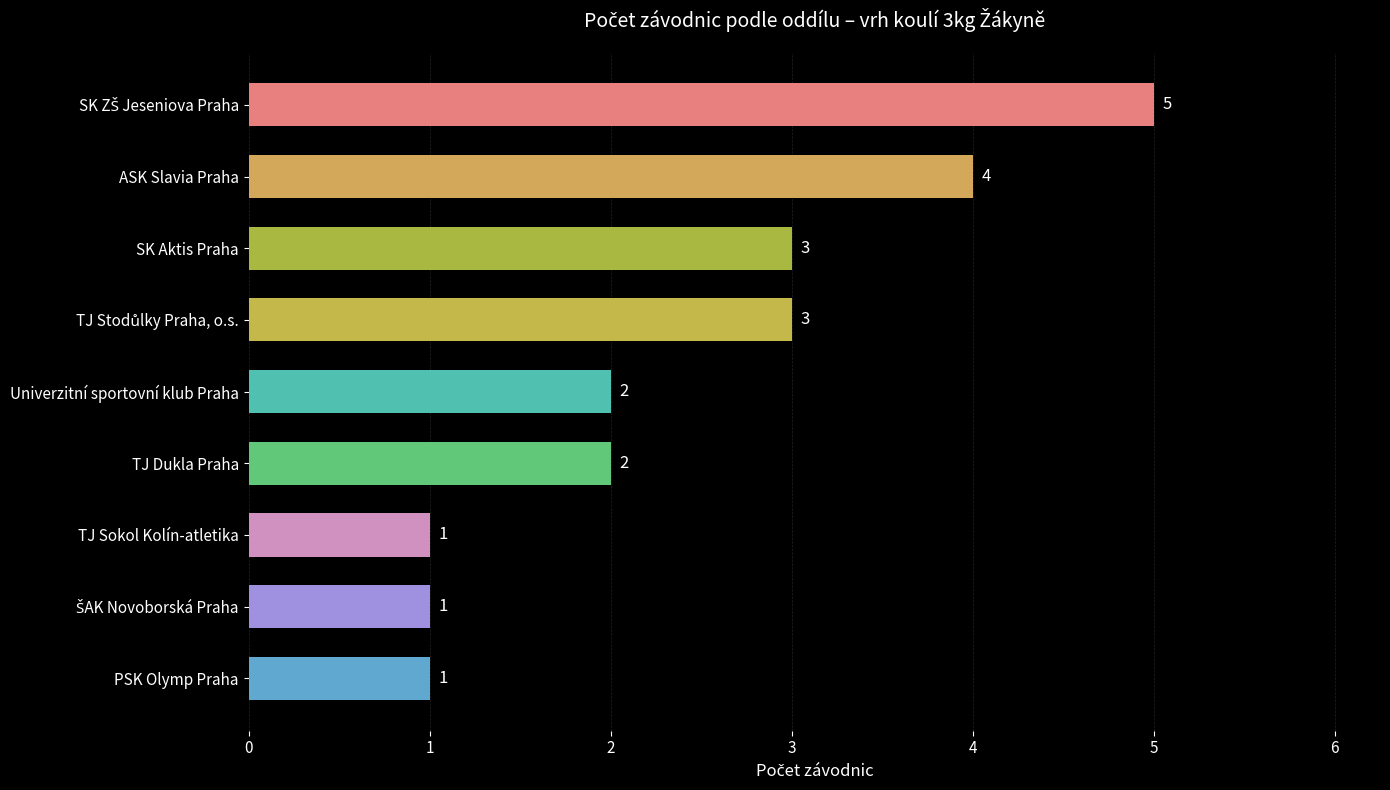

The chart shows a value of 2 at Univerzitní sportovní klub Praha. True or false?

True